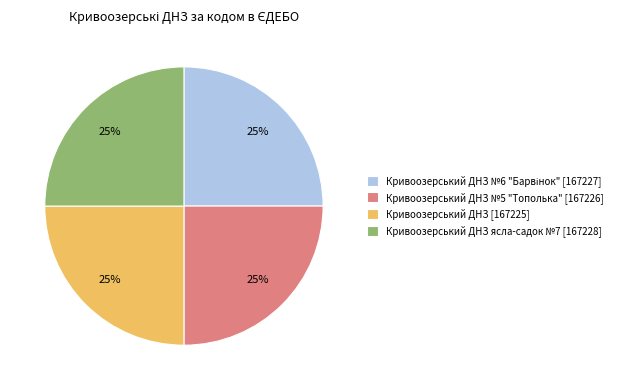

True or false: Кривоозерський ДНЗ ясла-садок №7 [167228] accounts for 25% of the total.

True